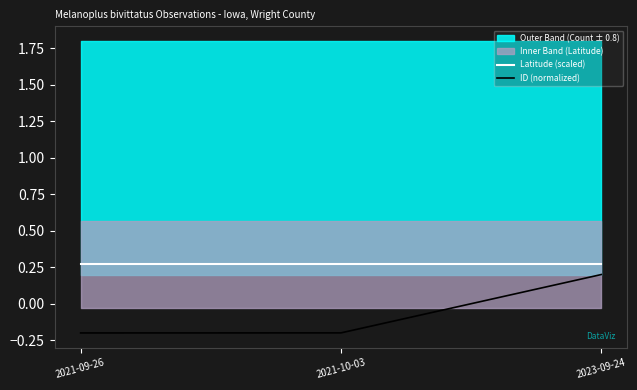

Where is ID (normalized) nearest to the value 0?

2021-10-03